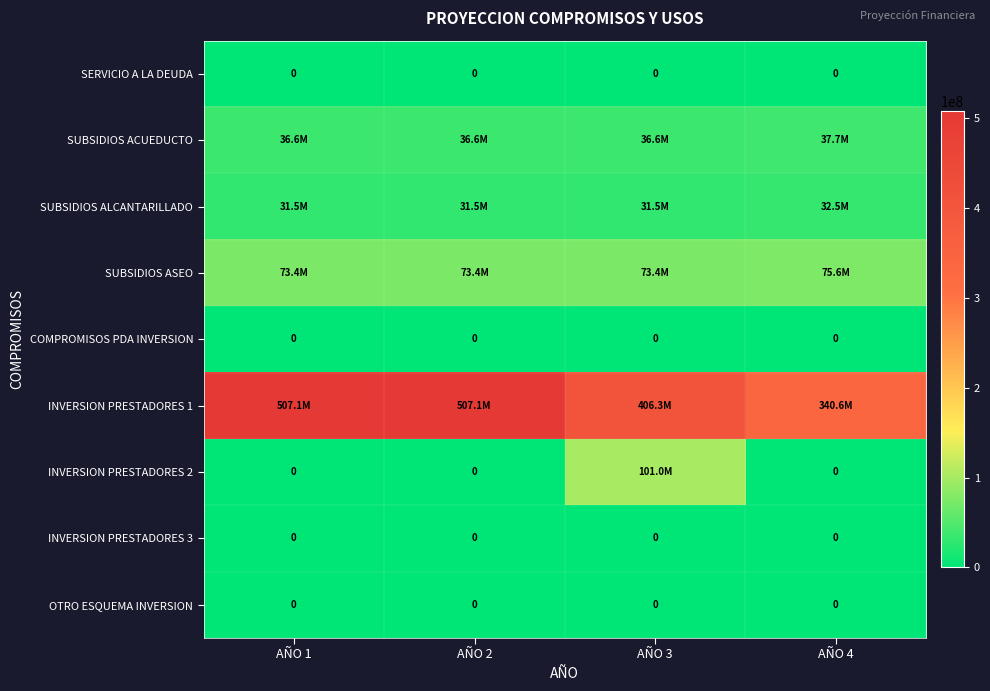

Is the value of SERVICIO A LA DEUDA at AÑO 3 greater than the value of INVERSION PRESTADORES 3 at AÑO 1?

No